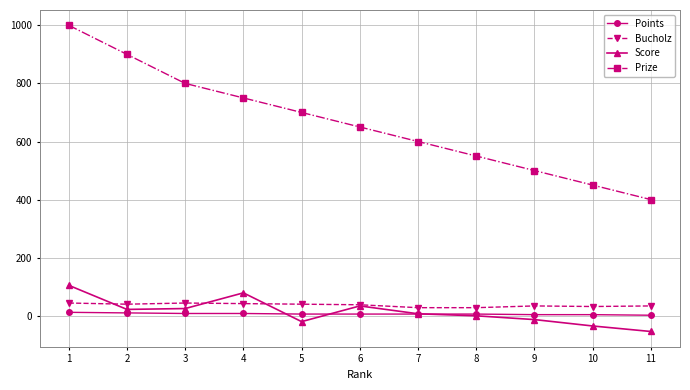

At how many categories does at least one series exceed 695?

5